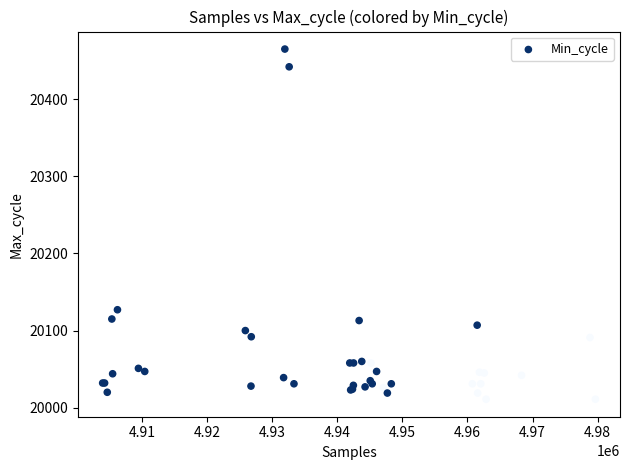

What Y value in the scatter plot is closest to 20238?

20127